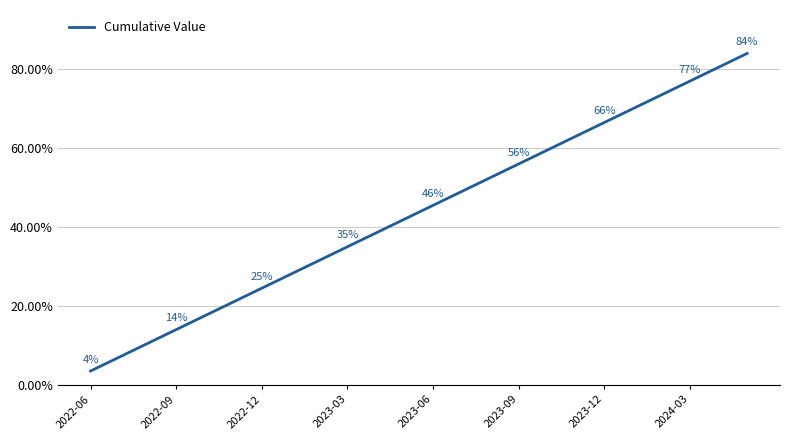

What is the difference between the maximum and minimum values?

80.5